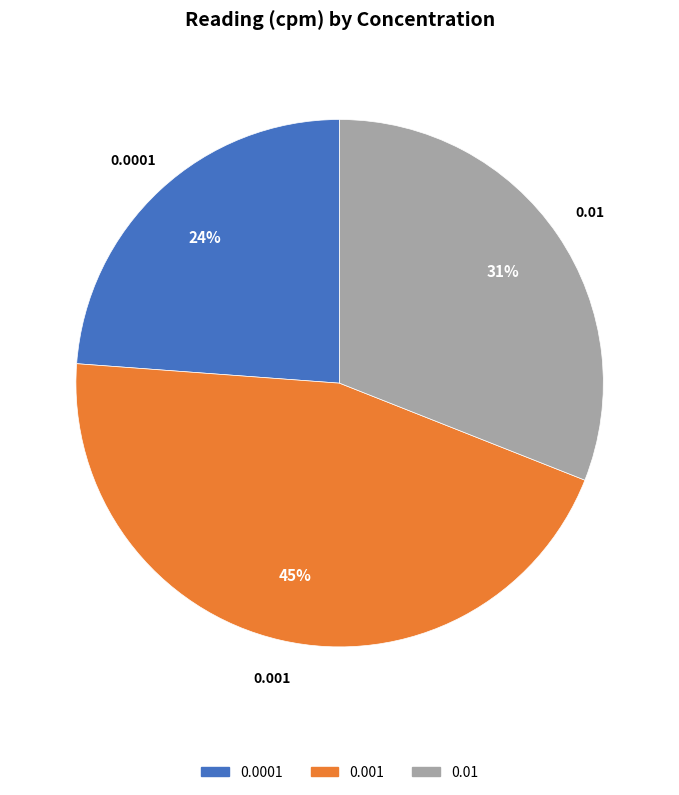

What is the ratio of the value at 0.0001 to the value at 0.01?

0.8